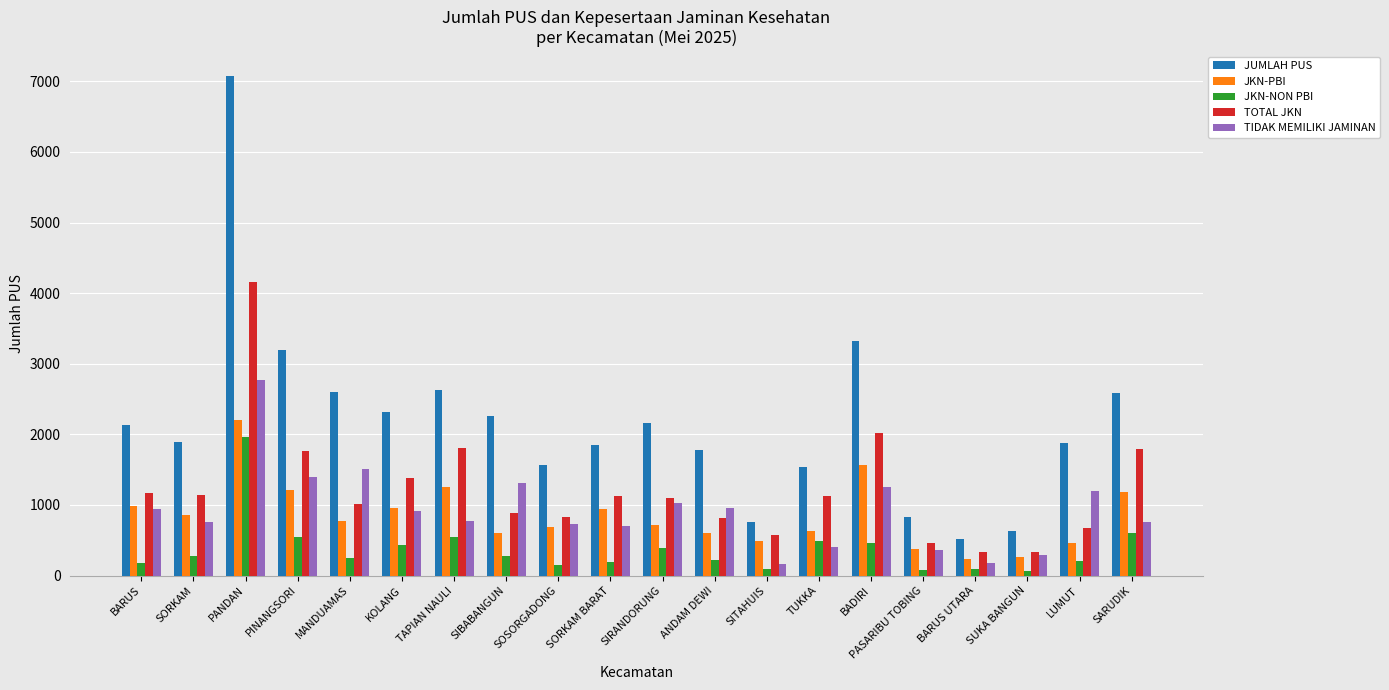

What is the difference between the JKN-NON PBI values at SITAHUIS and MANDUAMAS?

155